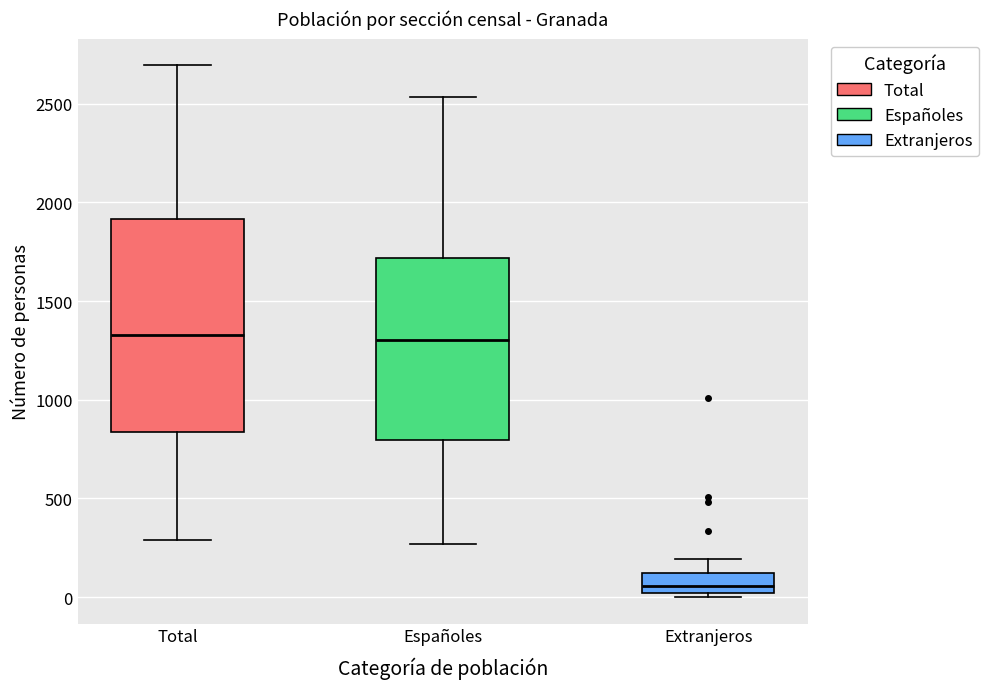

Where is the upper edge of the box for Total on the y-axis? The values are not printed on the chart, so give them approximately, as read against the axis.

1900